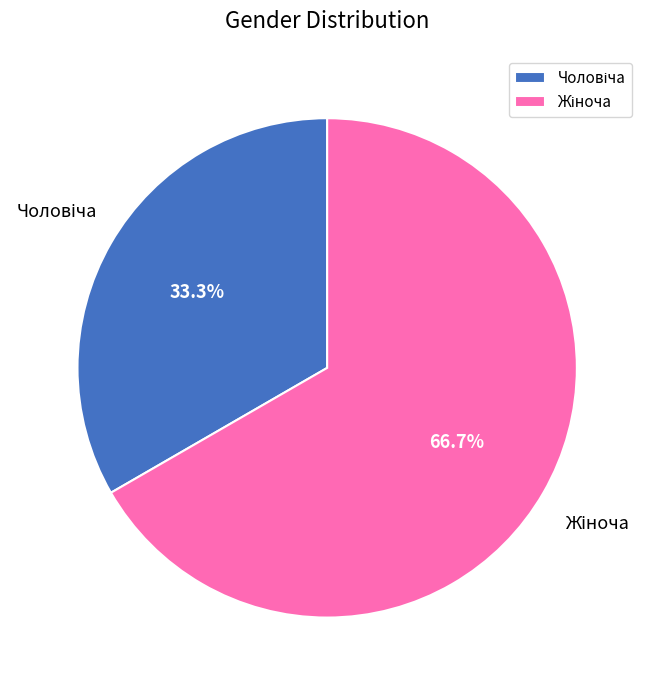

Is there a majority slice in this chart?

Yes